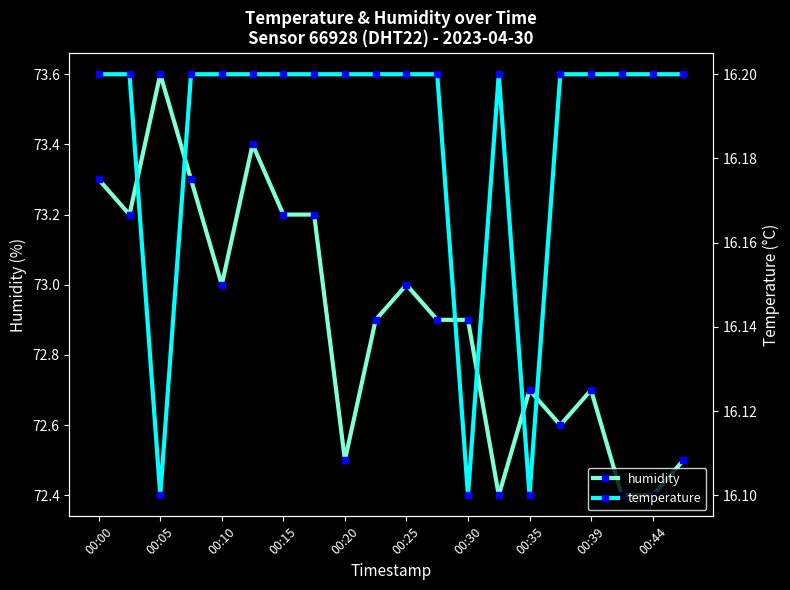

What is the value of the temperature point at the 7th from the left?

16.2